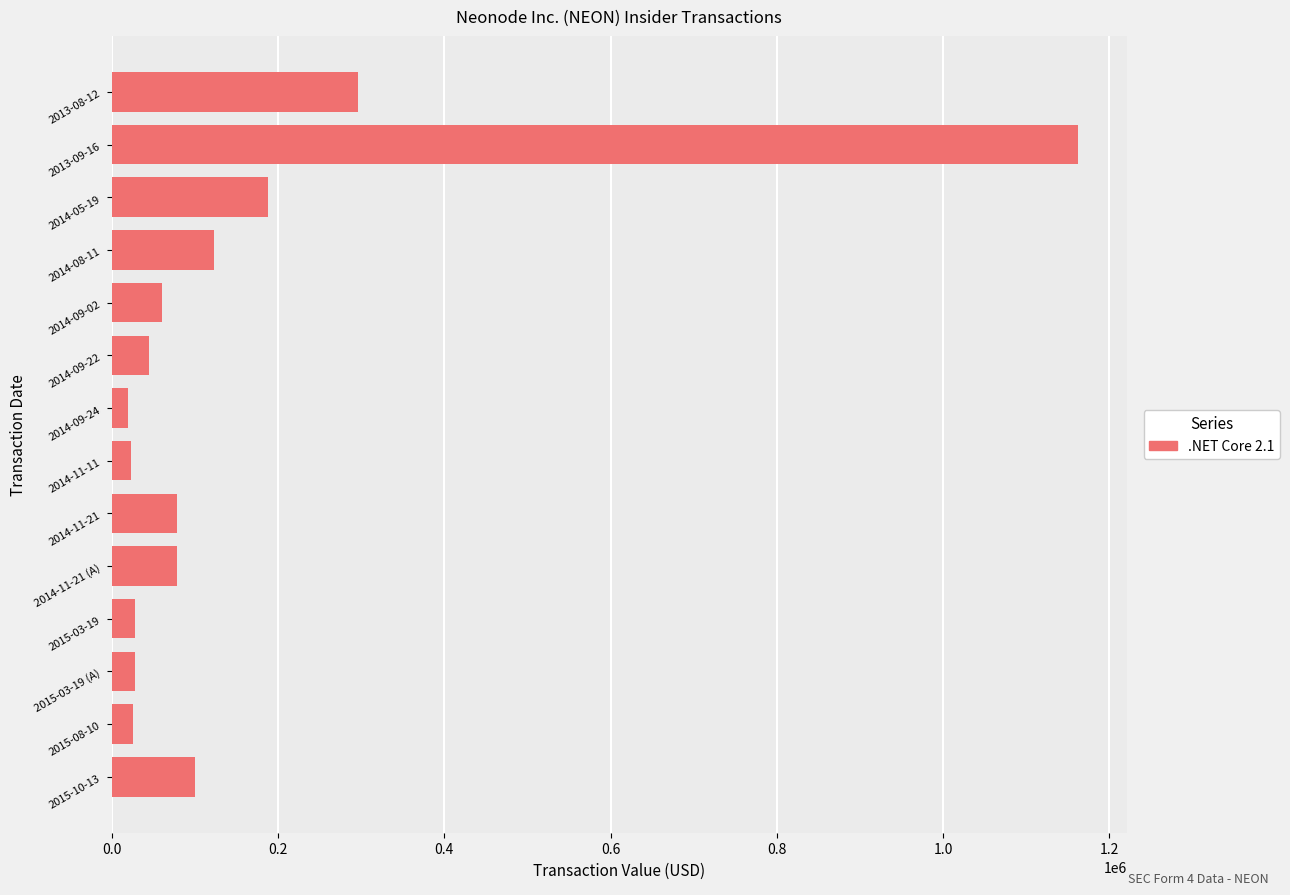

Which label corresponds to the largest value in the chart?

2013-09-16